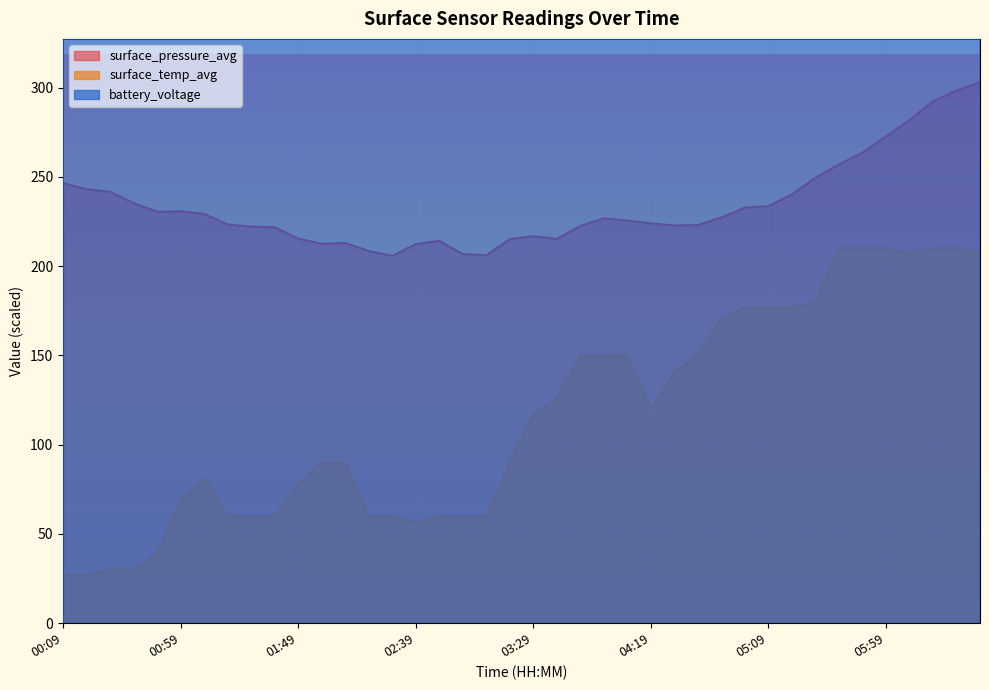

Between 03:09 and 02:49, which is larger?

02:49